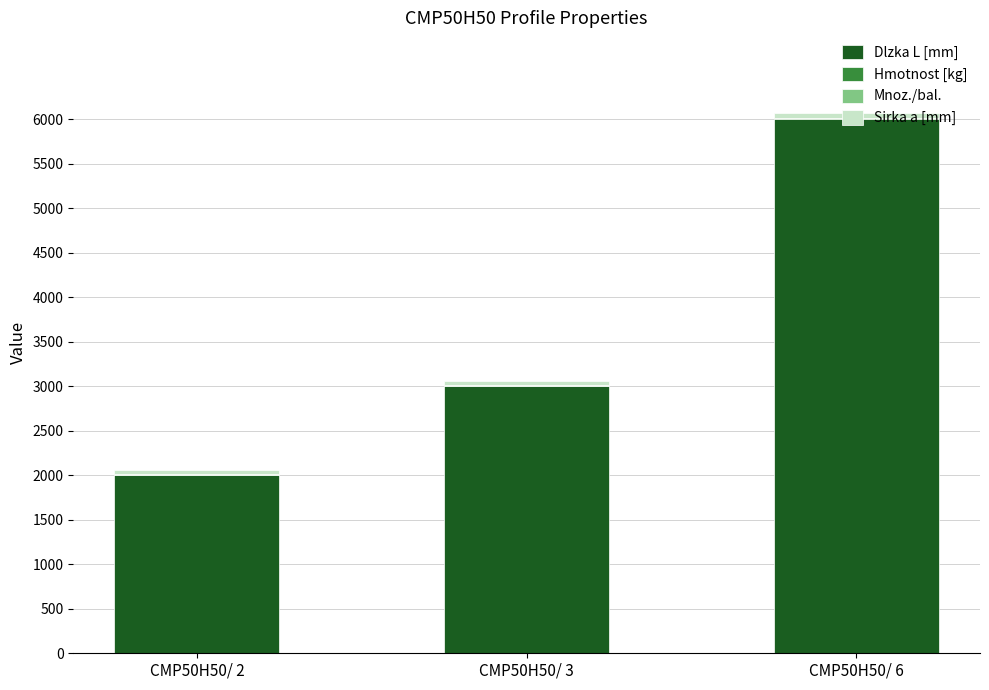

The value of Dlzka L [mm] at CMP50H50/ 2 is 2000.0. True or false?

True